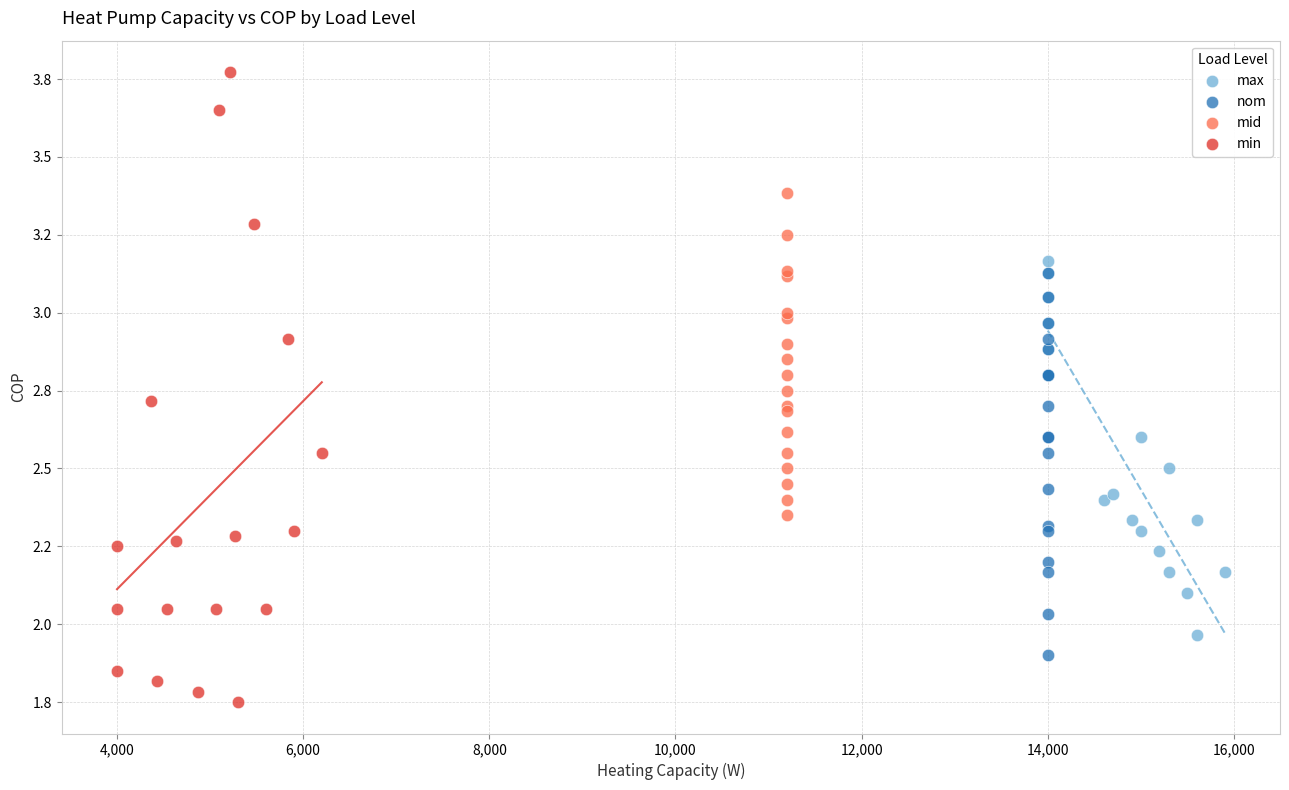

What are all the series names shown in the legend?

max, nom, mid, min